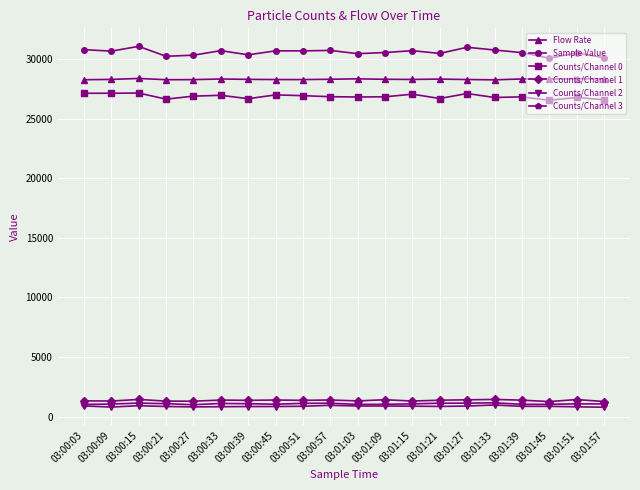

True or false: Counts/Channel 0 has more than 2 interior local peaks.

True